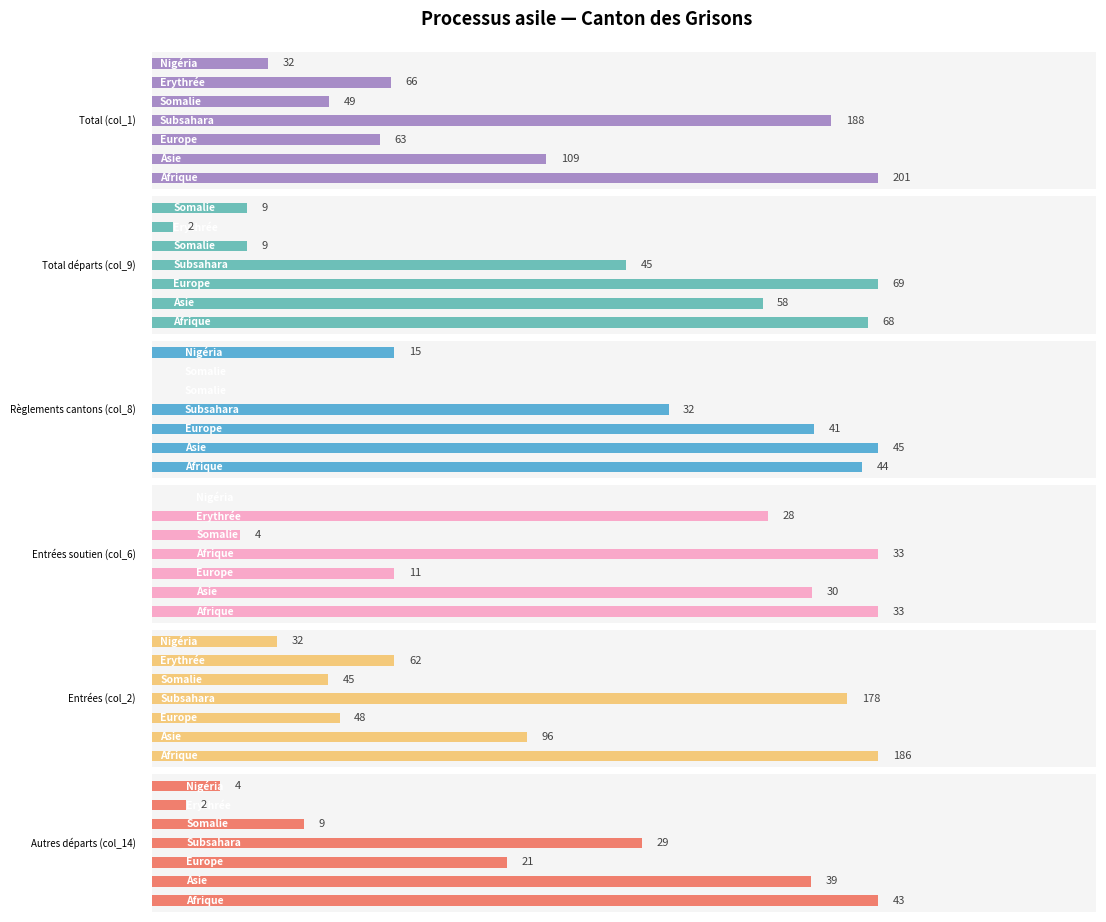

What is the value of the Entrées soutien (col_6) bar at the 4th from the left?

33